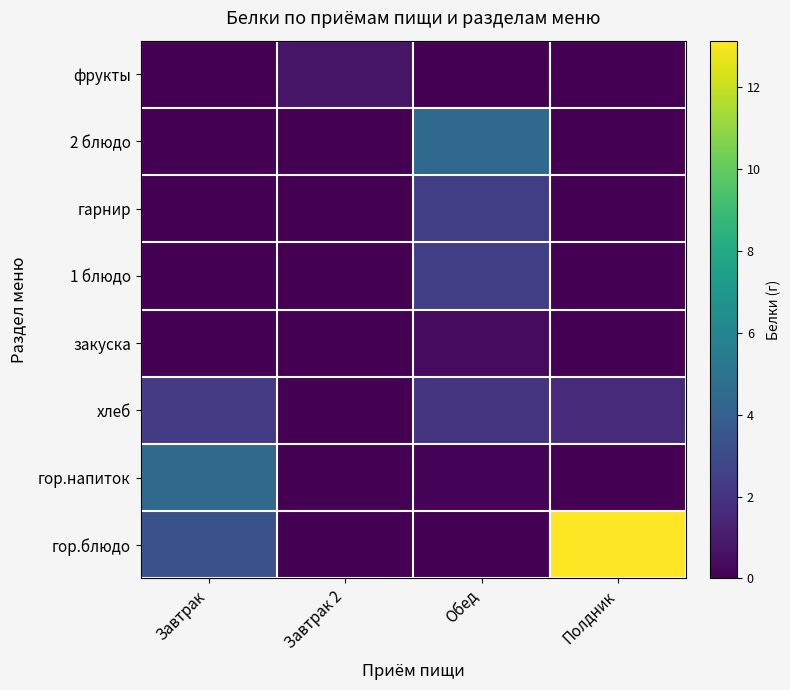

Reading left to right, extract all data points from this chart.

гор.блюдо: Завтрак=3.3	Завтрак 2=0.0	Обед=0.0	Полдник=13.1
гор.напиток: Завтрак=4.5	Завтрак 2=0.0	Обед=0.1	Полдник=0.0
хлеб: Завтрак=2.3	Завтрак 2=0.0	Обед=2.0	Полдник=1.6
закуска: Завтрак=0.0	Завтрак 2=0.0	Обед=0.4	Полдник=0.0
1 блюдо: Завтрак=0.0	Завтрак 2=0.0	Обед=2.5	Полдник=0.0
гарнир: Завтрак=0.0	Завтрак 2=0.0	Обед=2.4	Полдник=0.0
2 блюдо: Завтрак=0.0	Завтрак 2=0.0	Обед=4.5	Полдник=0.0
фрукты: Завтрак=0.0	Завтрак 2=0.8	Обед=0.0	Полдник=0.0